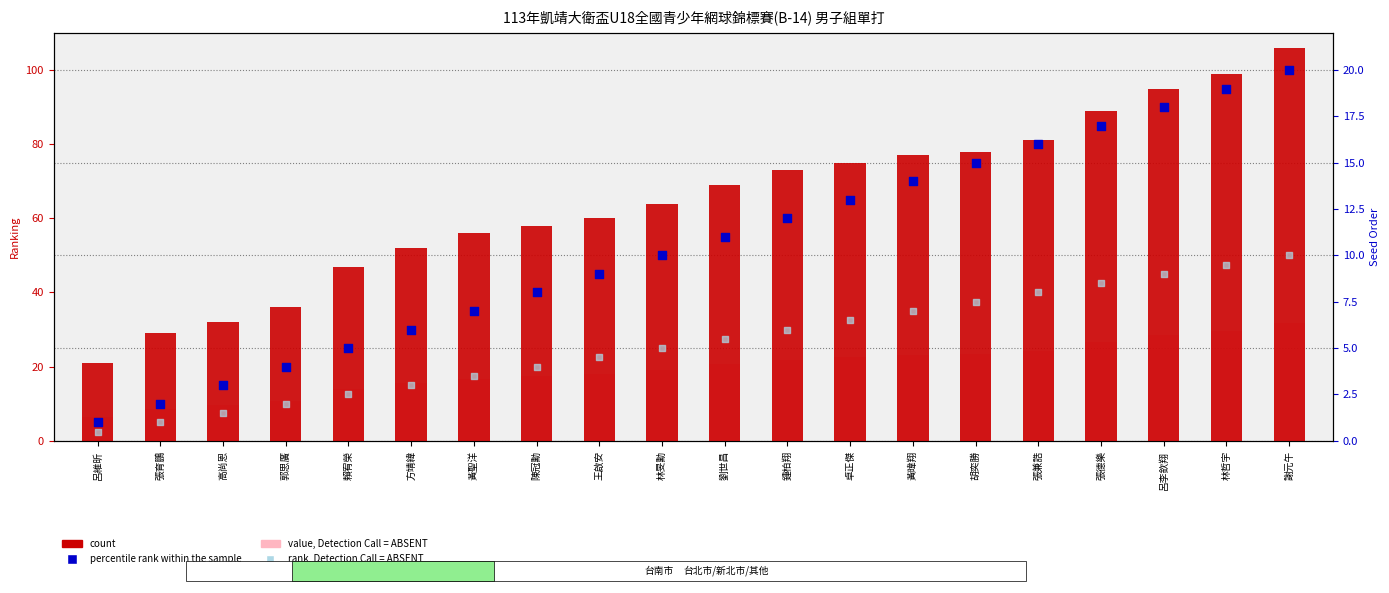

Which series has the largest total across all categories?

count